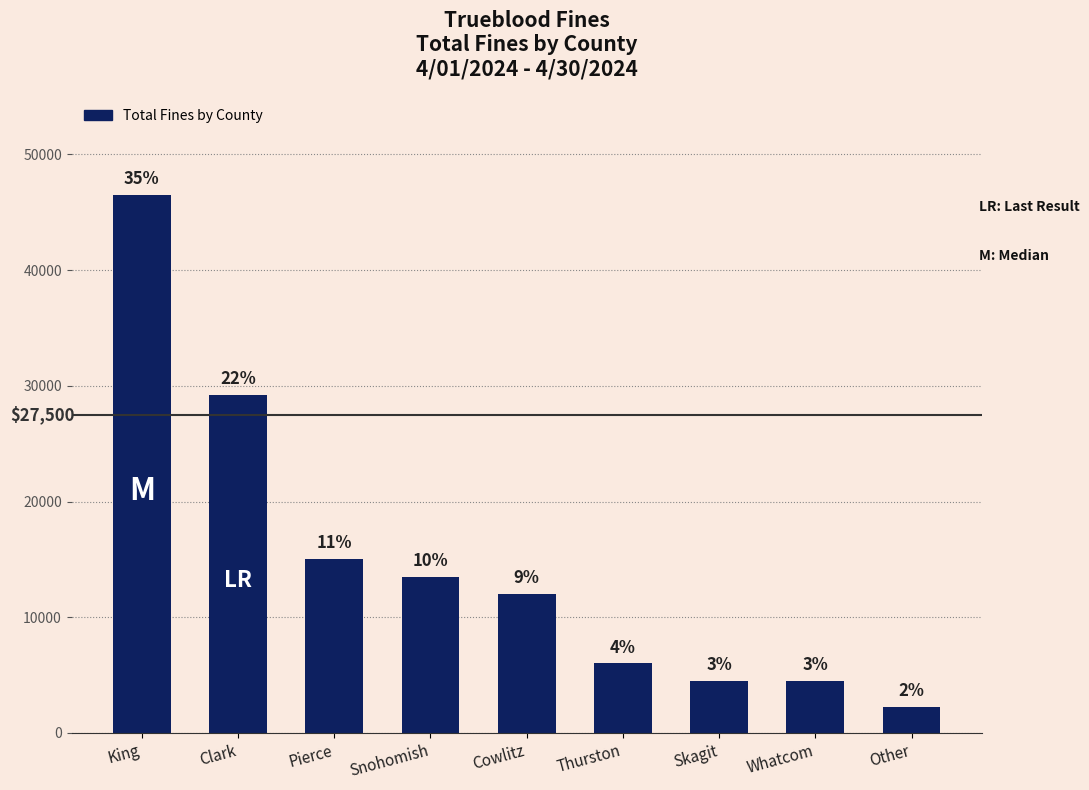

How many bars are there in total?

9